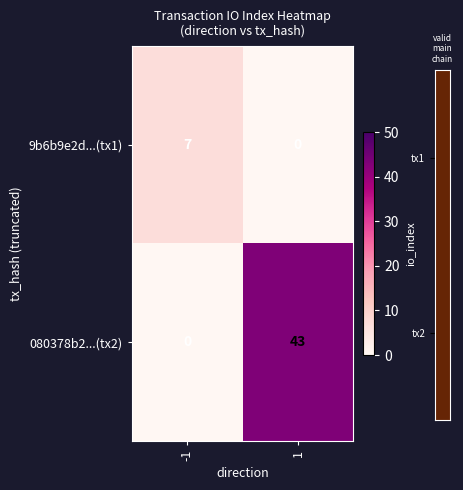

The value of 080378b2...(tx2) at 1 is 60. True or false?

False